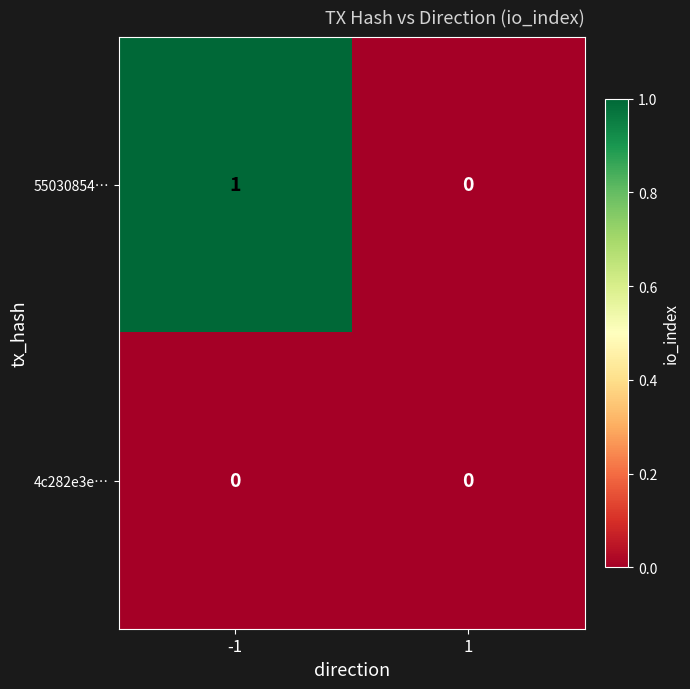

Which series has the largest total across all categories?

55030854…